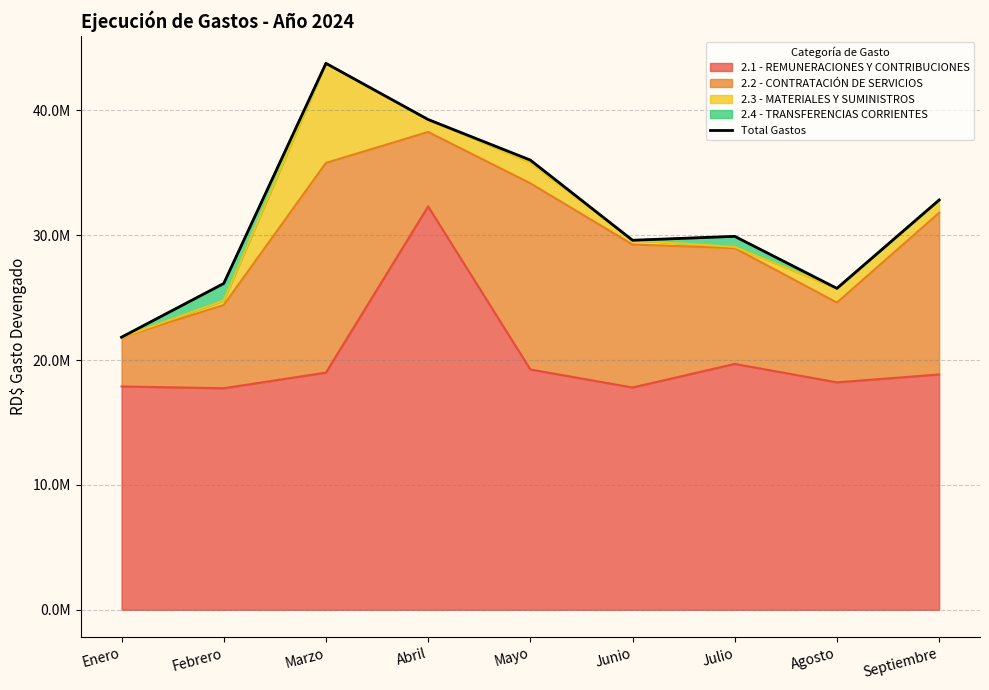

Which category has the lowest value across all series?

Enero